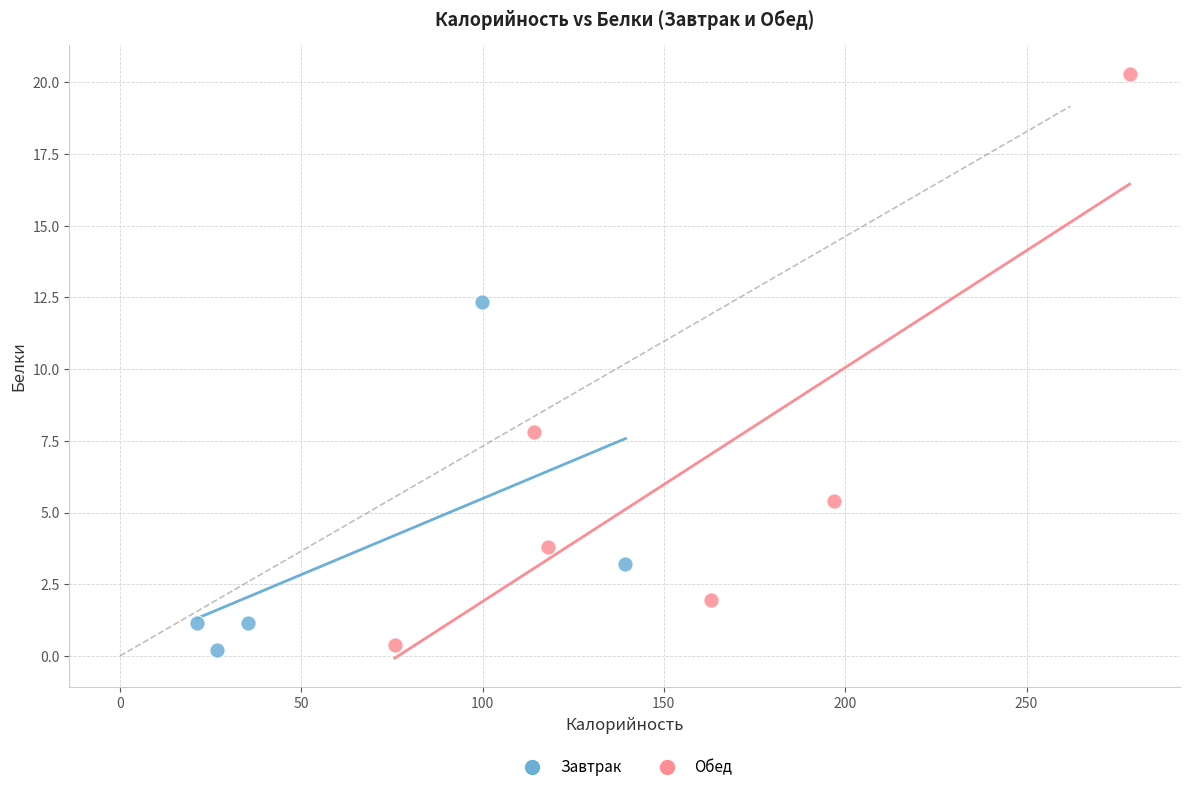

Which series contains the highest Y value?

Обед